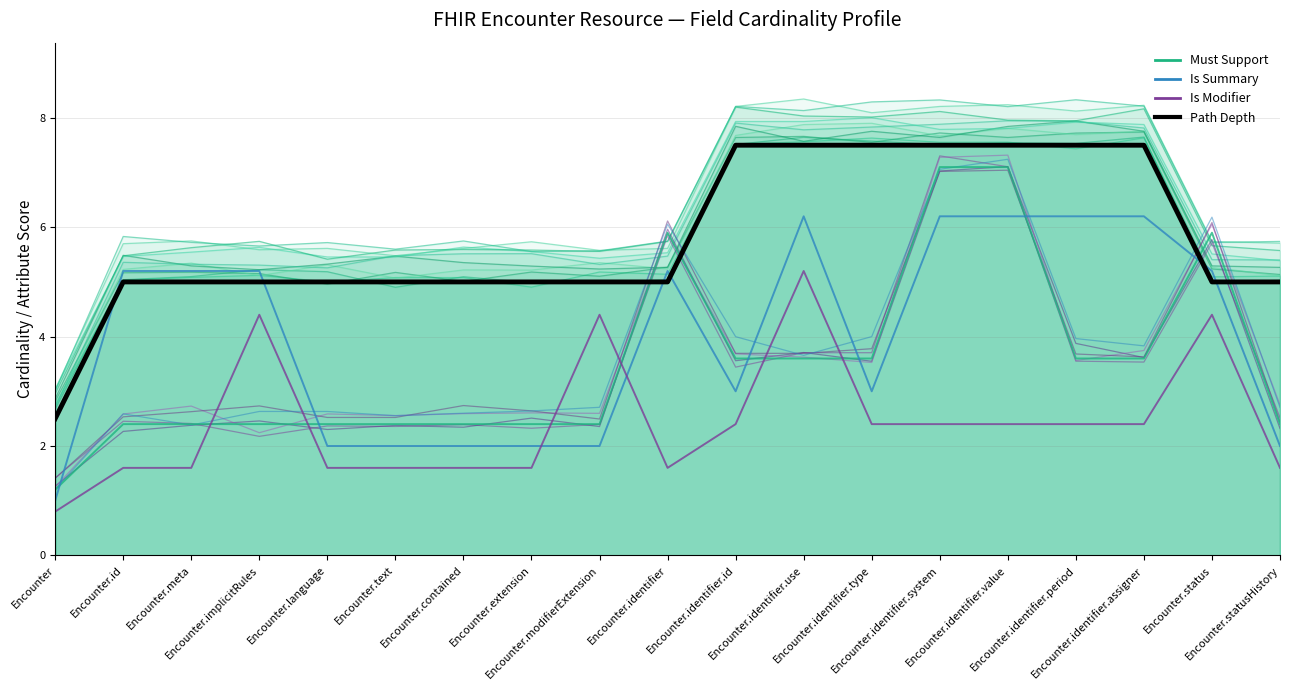

What is the label of the 11th point from the right?

Encounter.modifierExtension